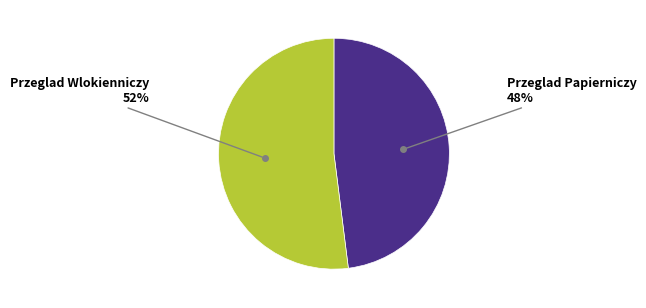

Is there a majority slice in this chart?

Yes